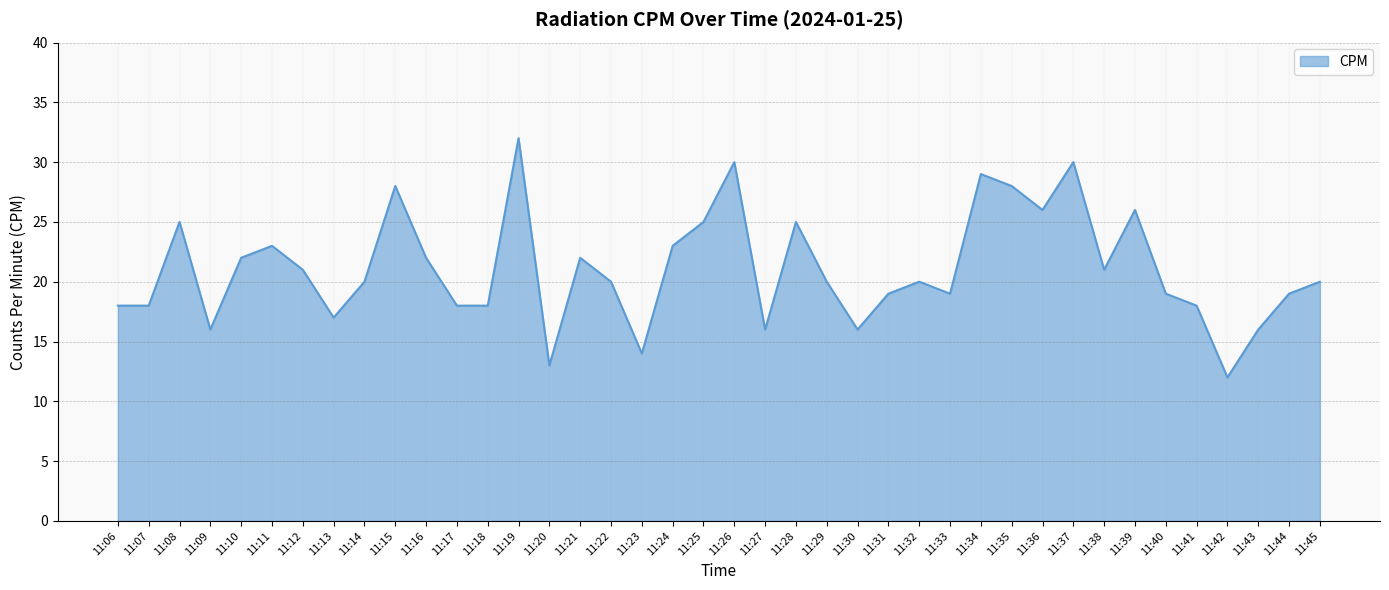

True or false: the data shows 16 at 11:30.

True